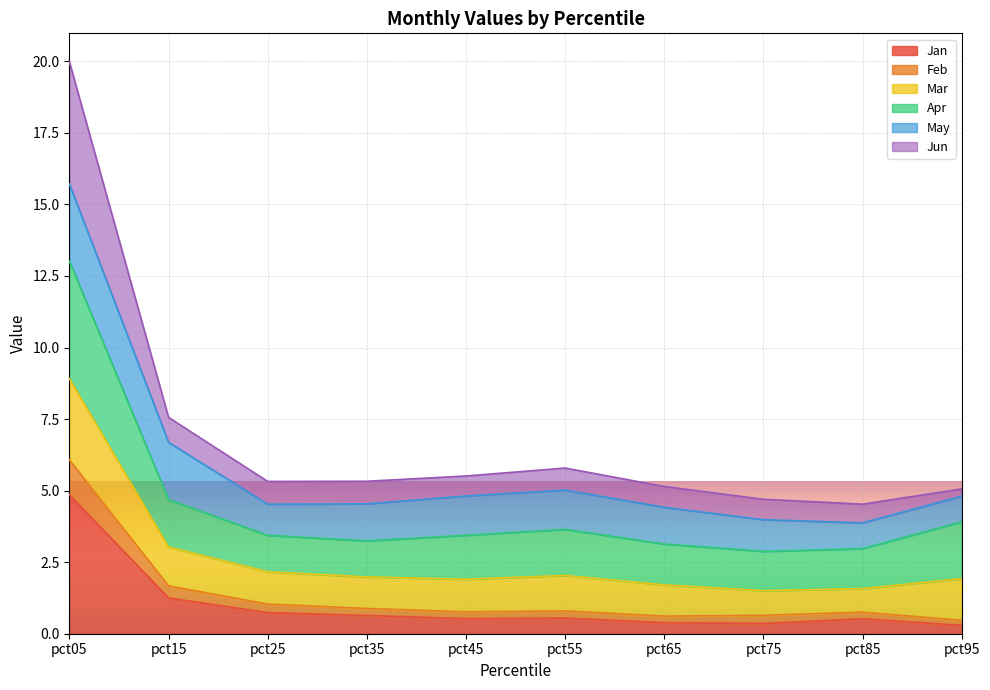

What is the sum of the Jan values at pct55 and pct05?

5.4